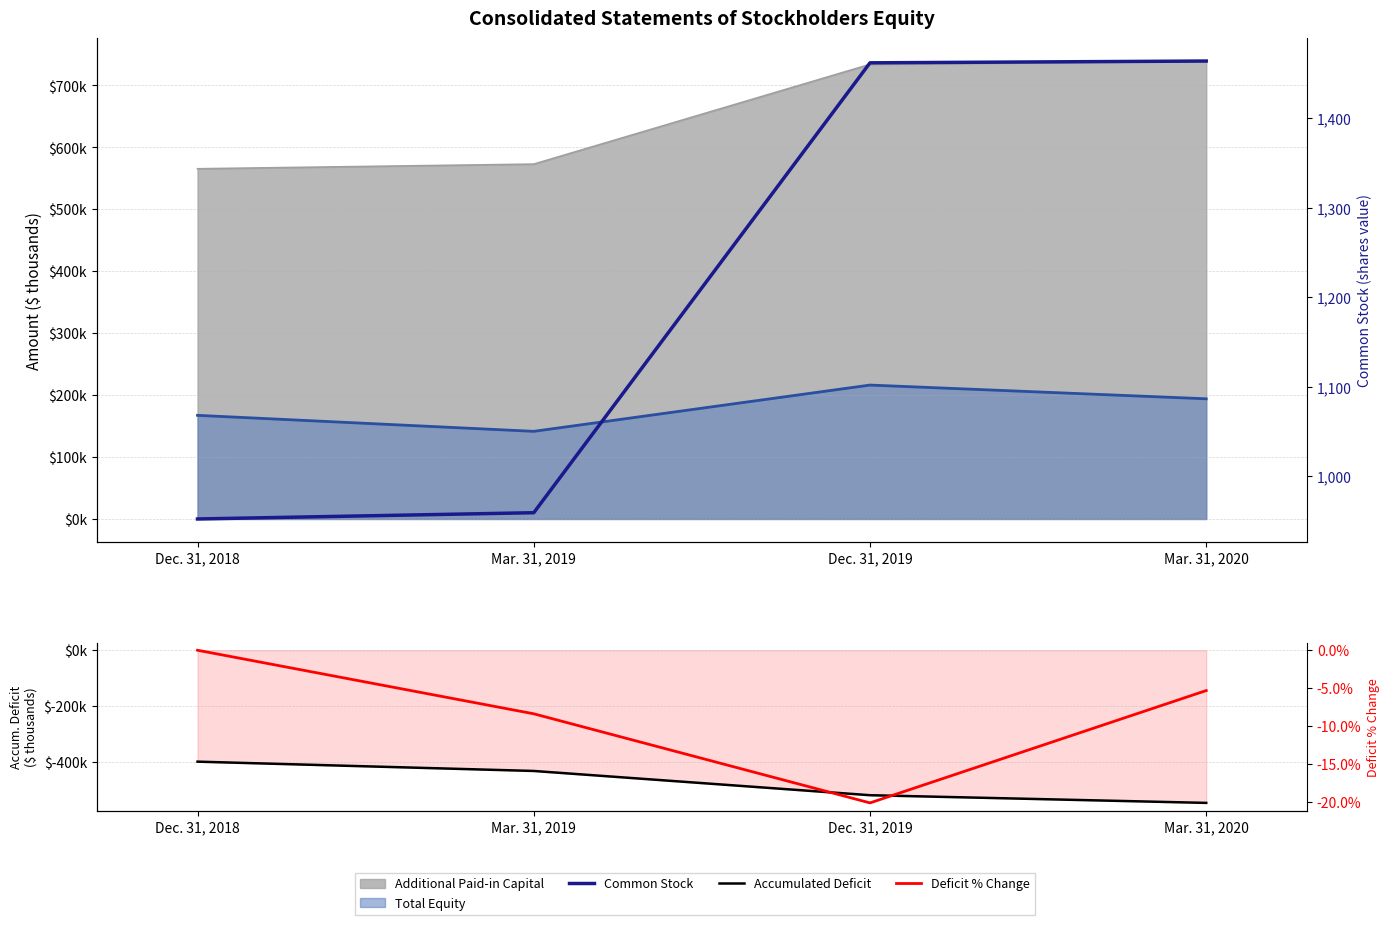

What is the maximum value for Common Stock?

1464.0